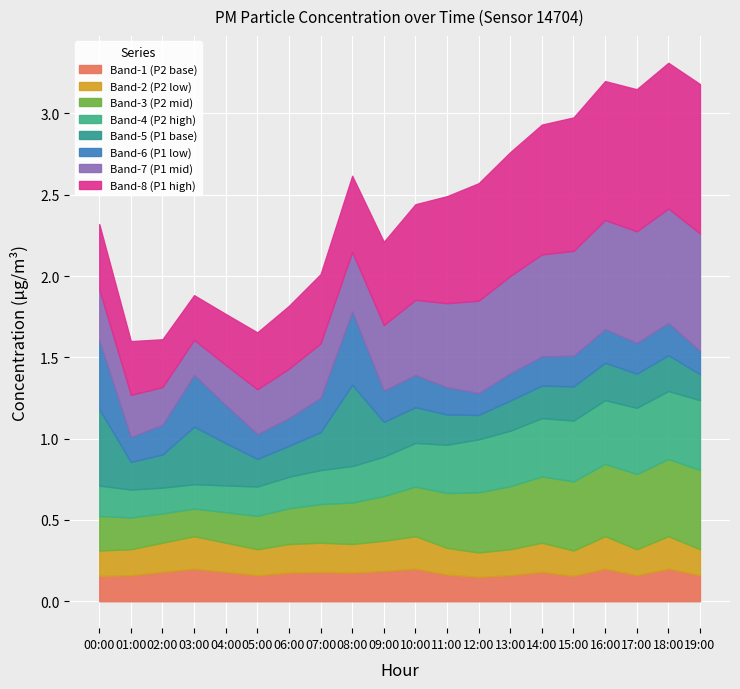

What is the label of the 11th point from the left?

10:00